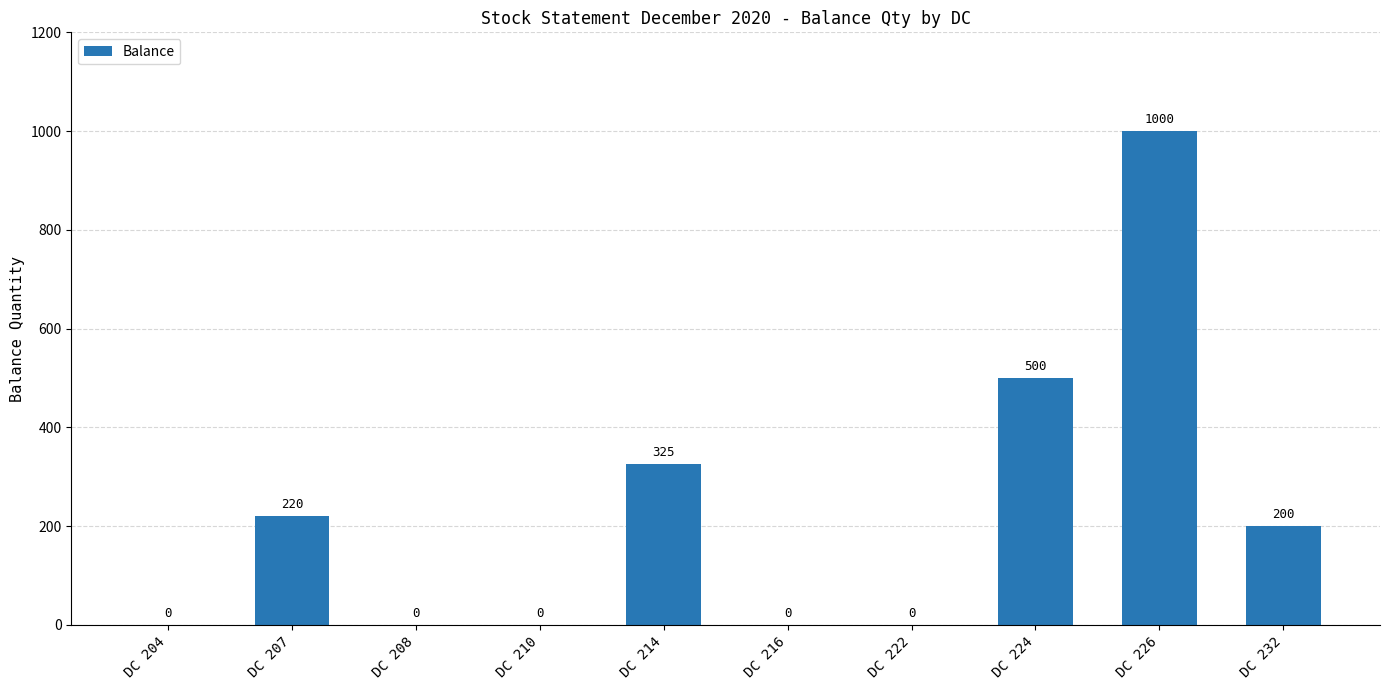

What is the ratio of the value at DC 226 to the value at DC 224?

2.0